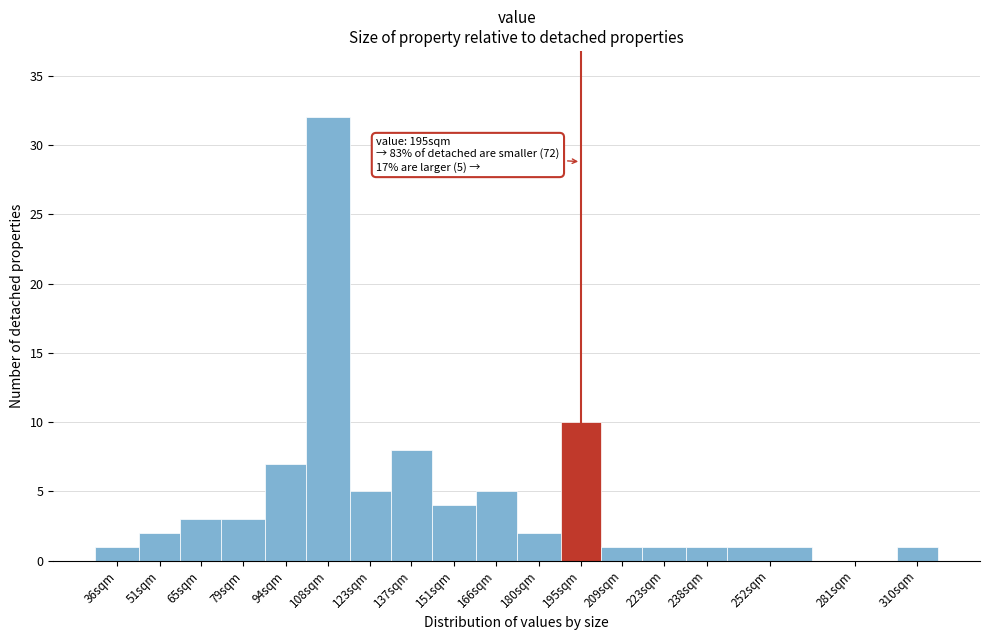

Reading right to left, transcribe all the data shown in this chart.

310sqm=1	281sqm=0	252sqm=1	238sqm=1	223sqm=1	209sqm=1	195sqm=10	180sqm=2	166sqm=5	151sqm=4	137sqm=8	123sqm=5	108sqm=32	94sqm=7	79sqm=3	65sqm=3	51sqm=2	36sqm=1